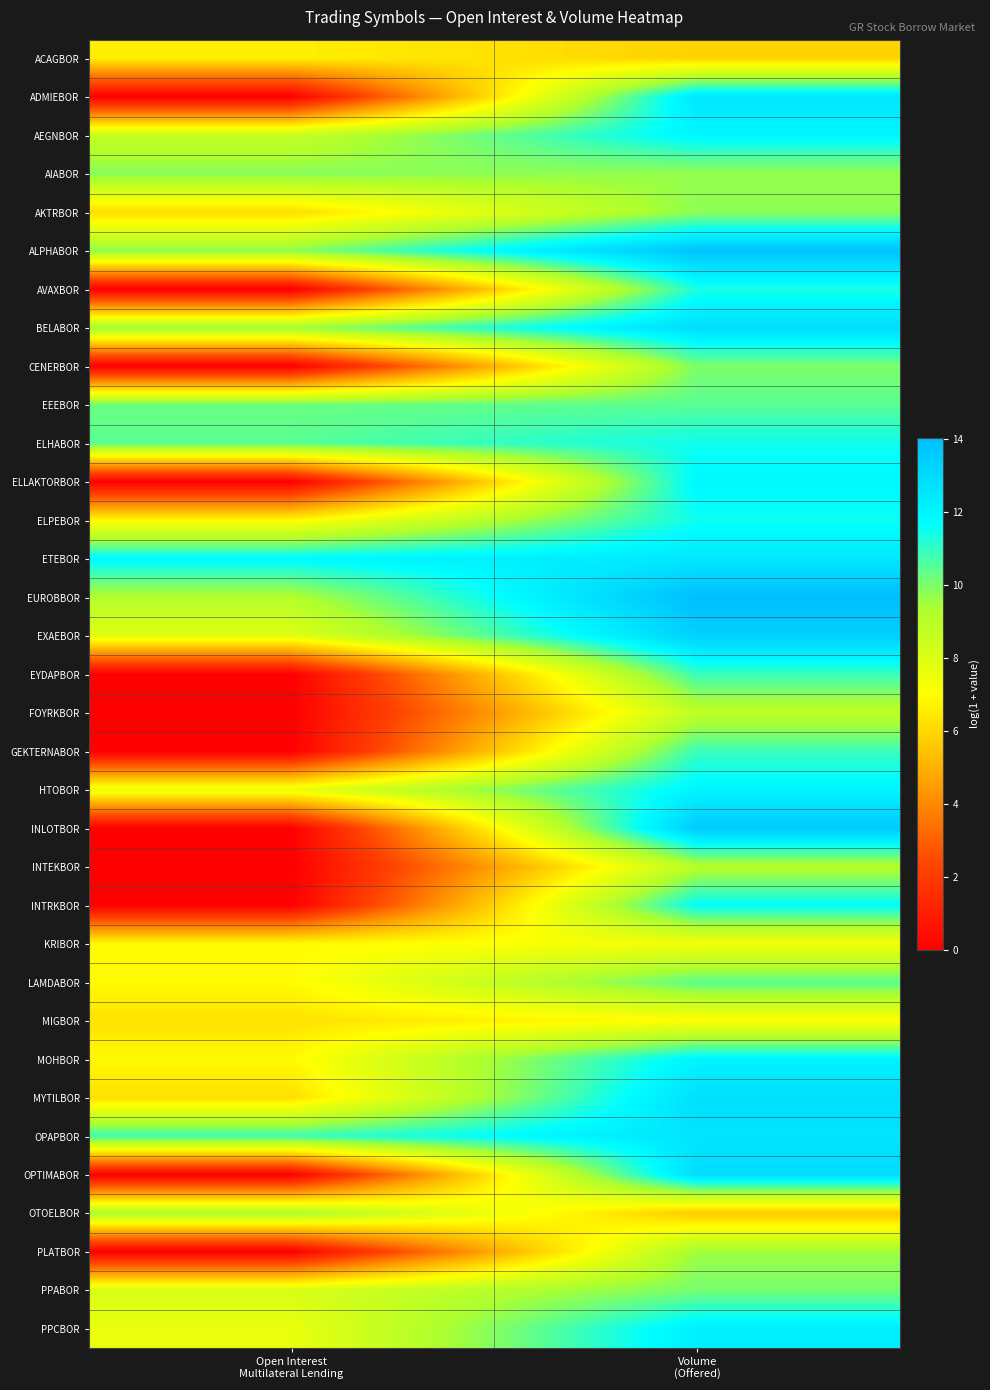

Reading left to right, extract all data points from this chart.

ACAGBOR: Open Interest
Multilateral Lending=6.6	Volume
(Offered)=5.9
ADMIEBOR: Open Interest
Multilateral Lending=0.0	Volume
(Offered)=12.5
AEGNBOR: Open Interest
Multilateral Lending=8.7	Volume
(Offered)=12.0
AIABOR: Open Interest
Multilateral Lending=9.9	Volume
(Offered)=9.6
AKTRBOR: Open Interest
Multilateral Lending=6.1	Volume
(Offered)=9.8
ALPHABOR: Open Interest
Multilateral Lending=9.8	Volume
(Offered)=13.9
AVAXBOR: Open Interest
Multilateral Lending=0.0	Volume
(Offered)=11.3
BELABOR: Open Interest
Multilateral Lending=9.5	Volume
(Offered)=12.9
CENERBOR: Open Interest
Multilateral Lending=0.0	Volume
(Offered)=10.0
EEEBOR: Open Interest
Multilateral Lending=10.3	Volume
(Offered)=10.5
ELHABOR: Open Interest
Multilateral Lending=10.5	Volume
(Offered)=11.5
ELLAKTORBOR: Open Interest
Multilateral Lending=0.0	Volume
(Offered)=11.9
ELPEBOR: Open Interest
Multilateral Lending=6.9	Volume
(Offered)=11.5
ETEBOR: Open Interest
Multilateral Lending=11.9	Volume
(Offered)=12.5
EUROBBOR: Open Interest
Multilateral Lending=9.2	Volume
(Offered)=14.0
EXAEBOR: Open Interest
Multilateral Lending=7.9	Volume
(Offered)=13.4
EYDAPBOR: Open Interest
Multilateral Lending=0.0	Volume
(Offered)=10.9
FOYRKBOR: Open Interest
Multilateral Lending=0.0	Volume
(Offered)=8.8
GEKTERNABOR: Open Interest
Multilateral Lending=0.0	Volume
(Offered)=10.9
HTOBOR: Open Interest
Multilateral Lending=7.6	Volume
(Offered)=12.0
INLOTBOR: Open Interest
Multilateral Lending=0.0	Volume
(Offered)=13.6
INTEKBOR: Open Interest
Multilateral Lending=0.0	Volume
(Offered)=9.1
INTRKBOR: Open Interest
Multilateral Lending=0.0	Volume
(Offered)=11.7
KRIBOR: Open Interest
Multilateral Lending=6.9	Volume
(Offered)=7.4
LAMDABOR: Open Interest
Multilateral Lending=6.9	Volume
(Offered)=10.5
MIGBOR: Open Interest
Multilateral Lending=6.3	Volume
(Offered)=7.0
MOHBOR: Open Interest
Multilateral Lending=6.9	Volume
(Offered)=12.1
MYTILBOR: Open Interest
Multilateral Lending=6.2	Volume
(Offered)=12.8
OPAPBOR: Open Interest
Multilateral Lending=10.9	Volume
(Offered)=12.6
OPTIMABOR: Open Interest
Multilateral Lending=0.0	Volume
(Offered)=12.9
OTOELBOR: Open Interest
Multilateral Lending=9.4	Volume
(Offered)=5.6
PLATBOR: Open Interest
Multilateral Lending=0.0	Volume
(Offered)=9.6
PPABOR: Open Interest
Multilateral Lending=8.1	Volume
(Offered)=10.1
PPCBOR: Open Interest
Multilateral Lending=7.6	Volume
(Offered)=12.2